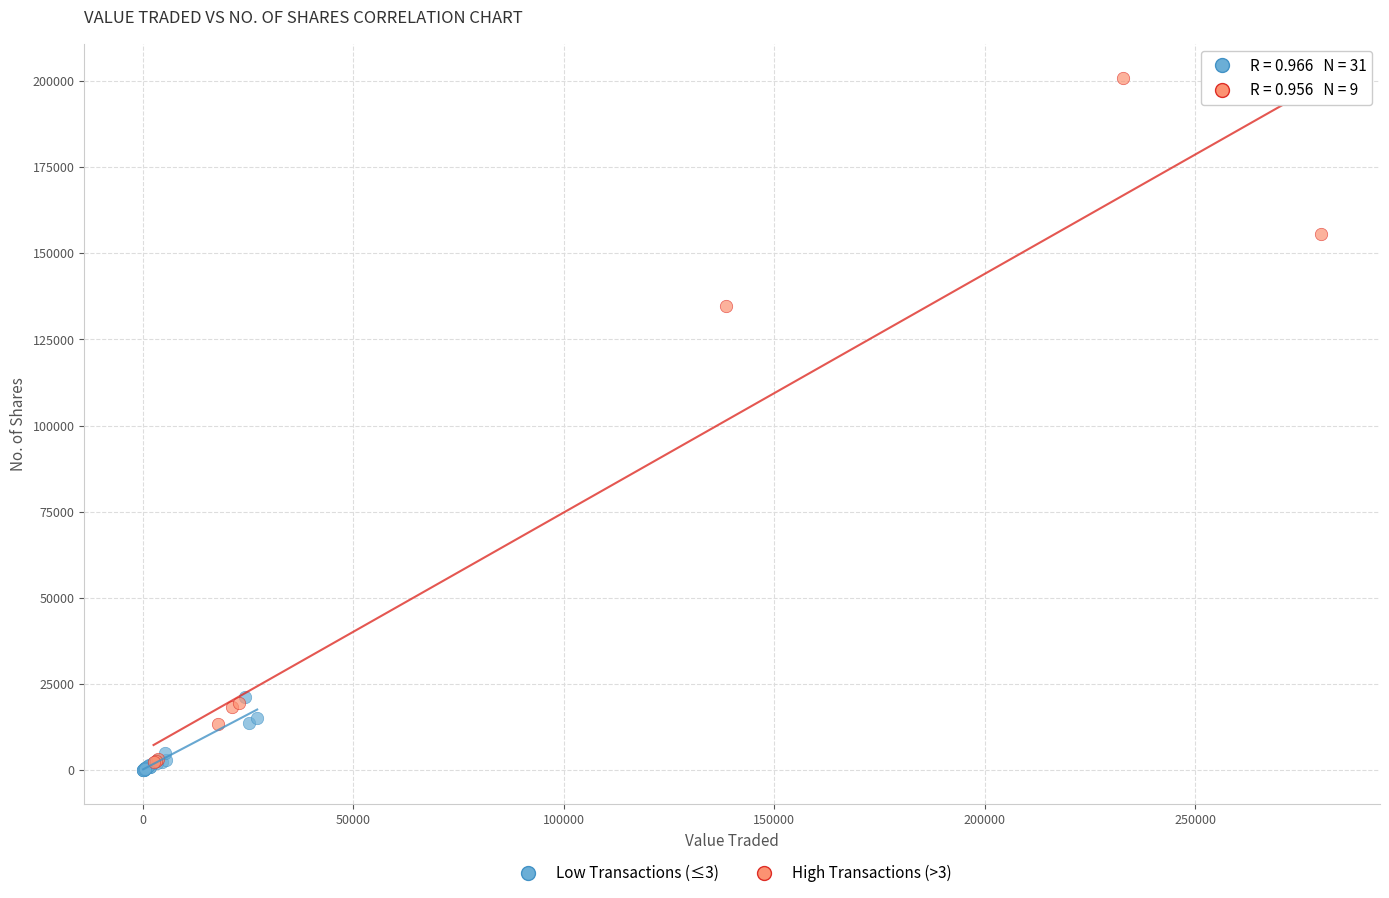

Which series reaches the maximum Y coordinate?

High Transactions (>3)